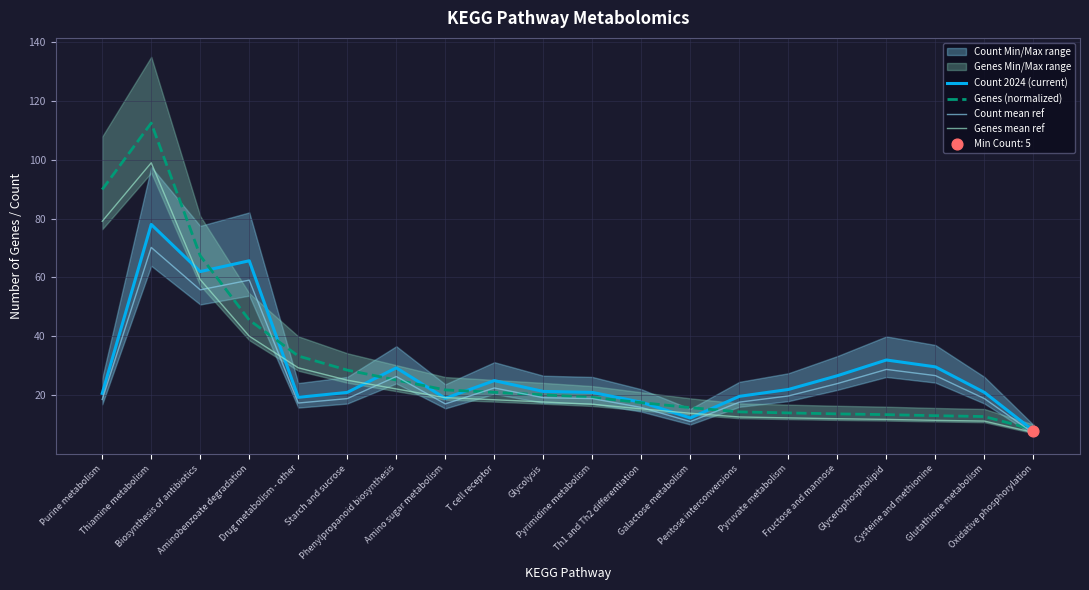

What is the total value across all series at Thiamine metabolism?

359.5